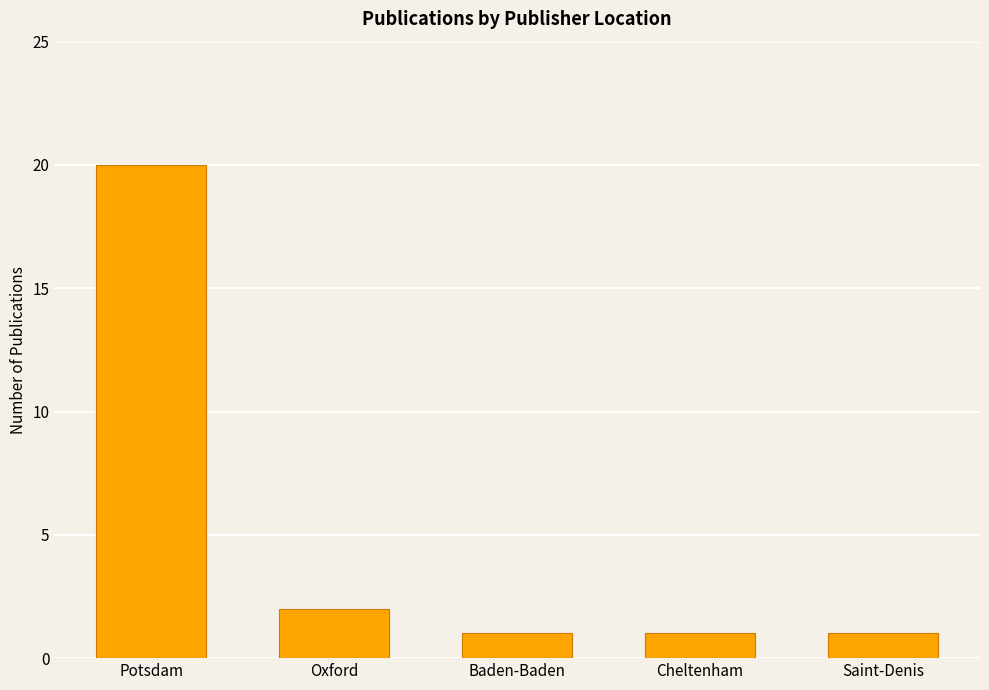

Which has a higher value, Cheltenham or Oxford?

Oxford